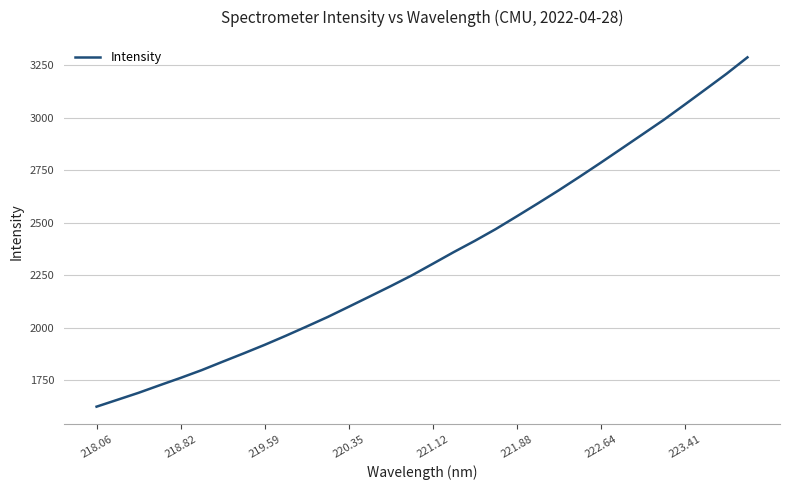

What is the difference between the maximum and minimum values?

1666.0